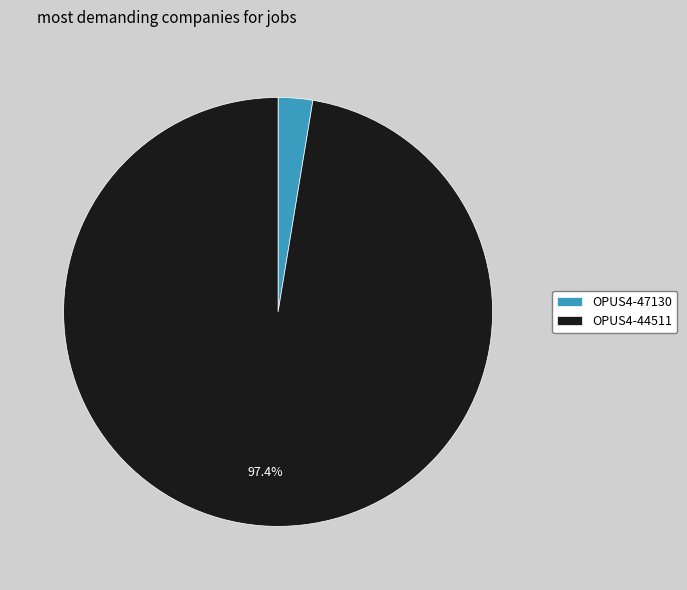

Which has a higher value, OPUS4-47130 or OPUS4-44511?

OPUS4-44511